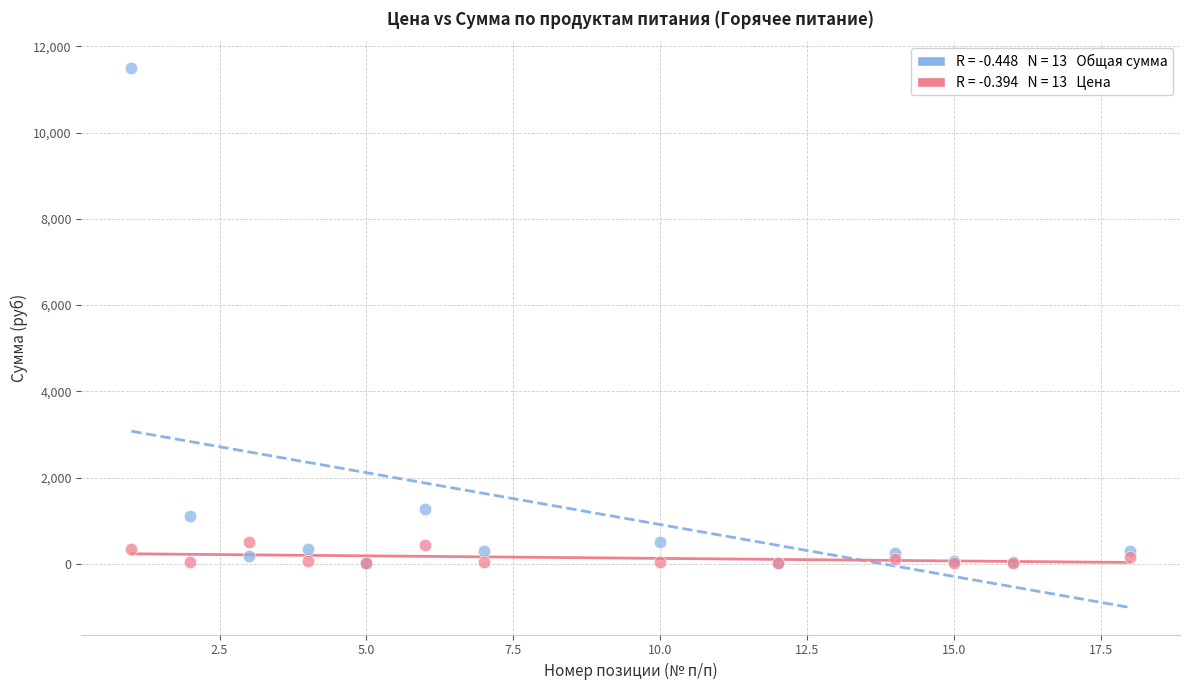

Across all series, what Y value is closest to 5754?

1281.6